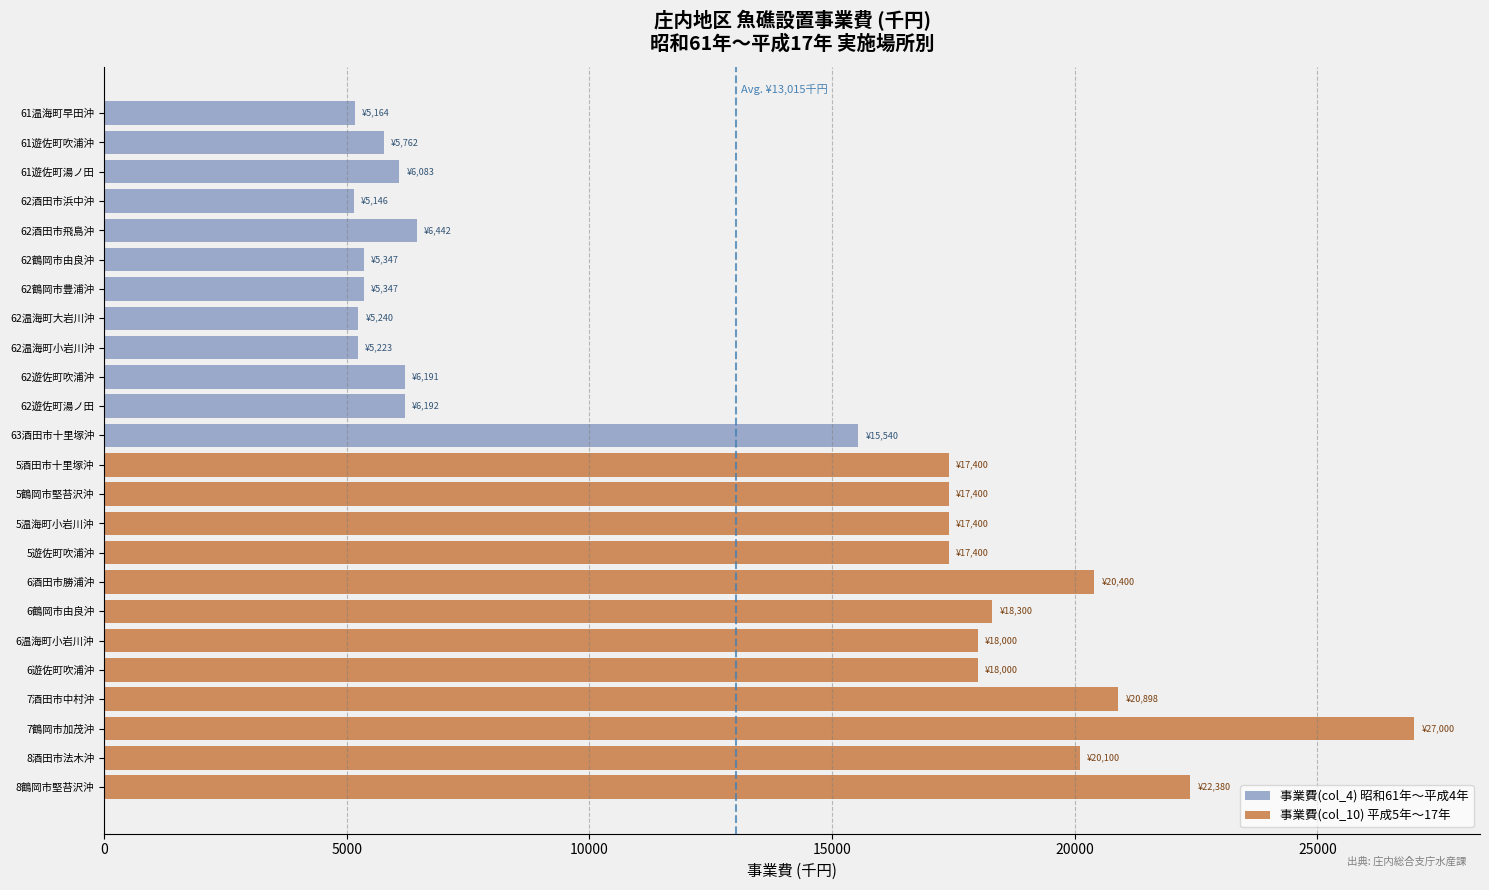

What are all the series names shown in the legend?

事業費(col_4) 昭和61年〜平成4年, 事業費(col_10) 平成5年〜17年